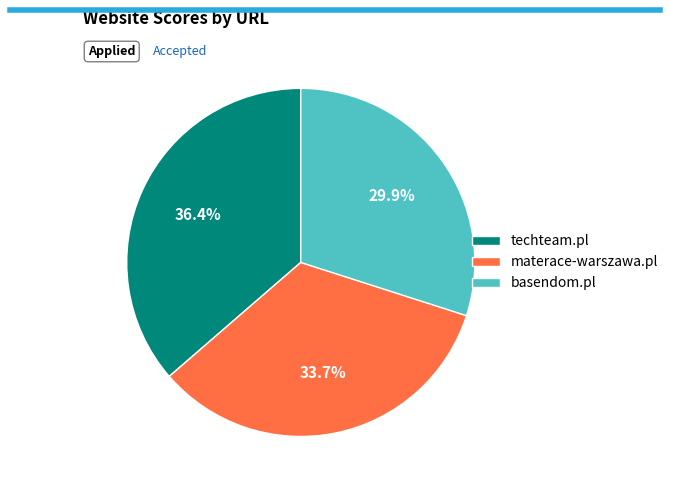

Is it true that materace-warszawa.pl is 34% of the pie?

True